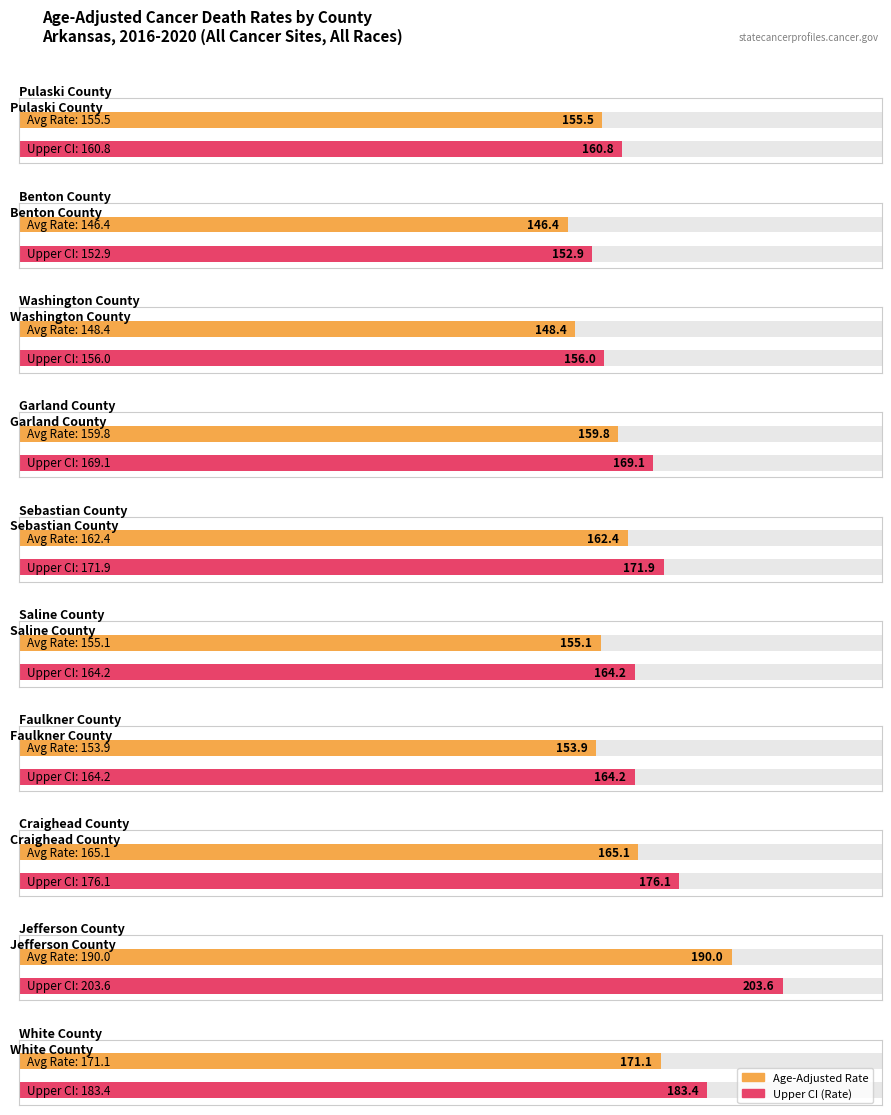

Which has a higher value, White County or Garland County?

White County